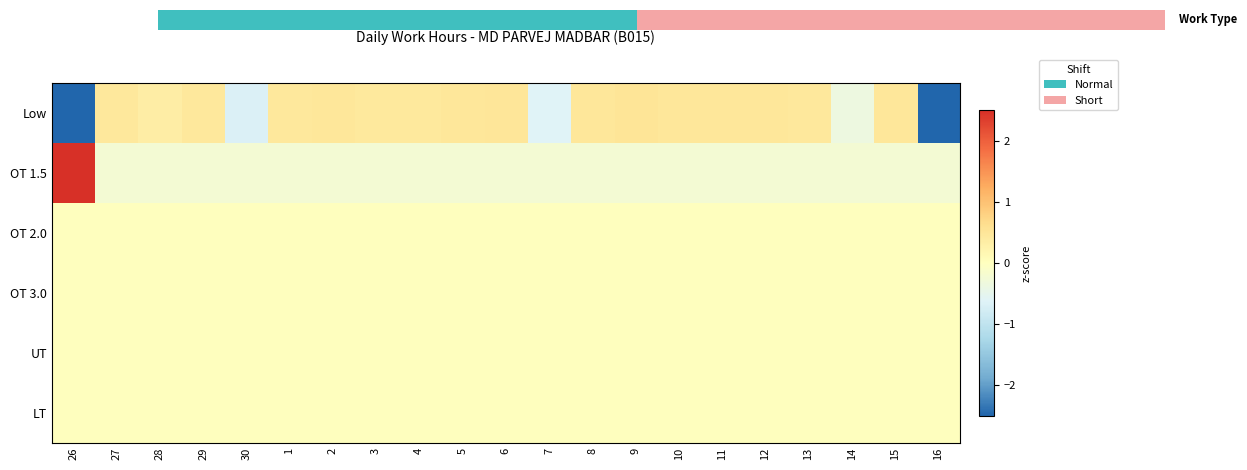

At how many categories does at least one series exceed 4?

1